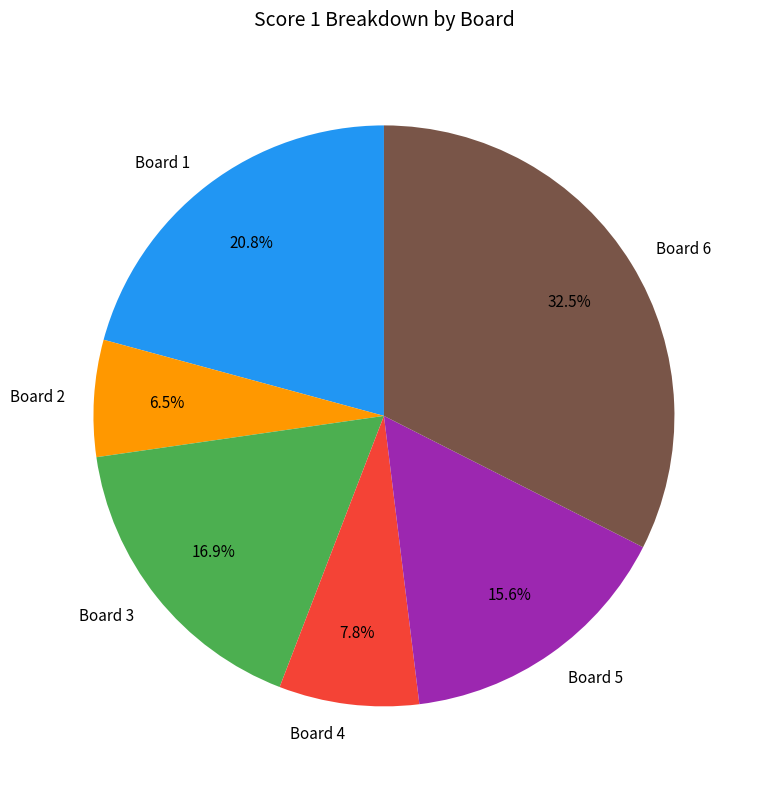

What percentage is NOT represented by Board 2?

93.5%